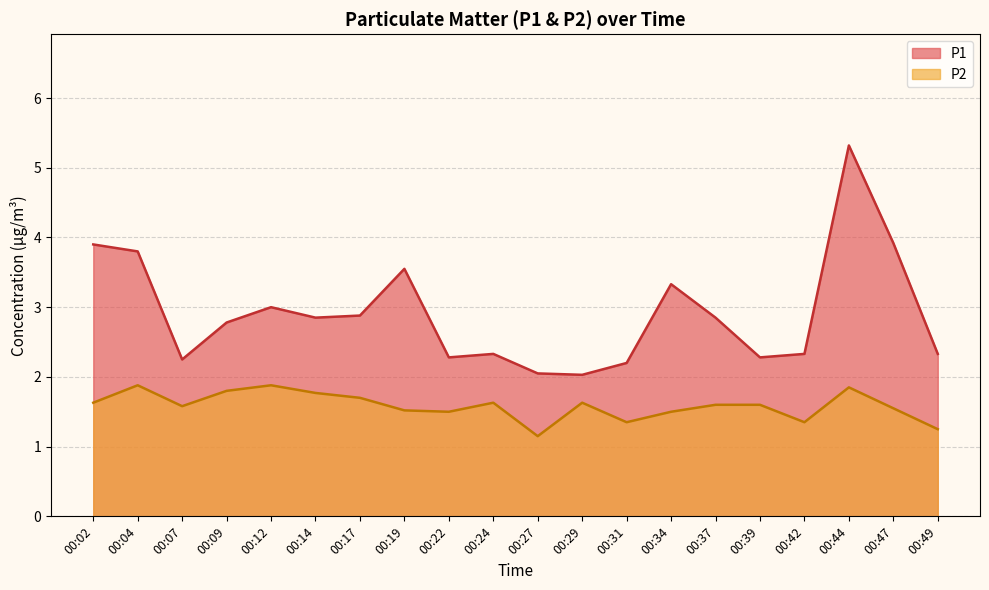

What value does the P2 series have at 00:07?

1.6